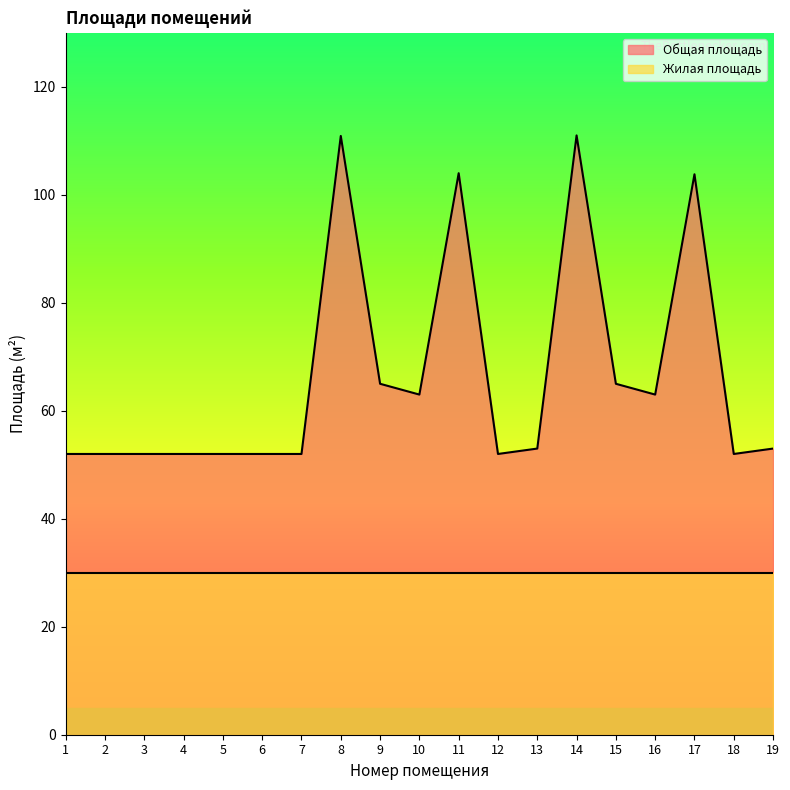

Rank the categories by value from highest to lowest.

14, 8, 11, 17, 9, 15, 10, 16, 13, 19, 1, 2, 3, 4, 5, 6, 7, 12, 18